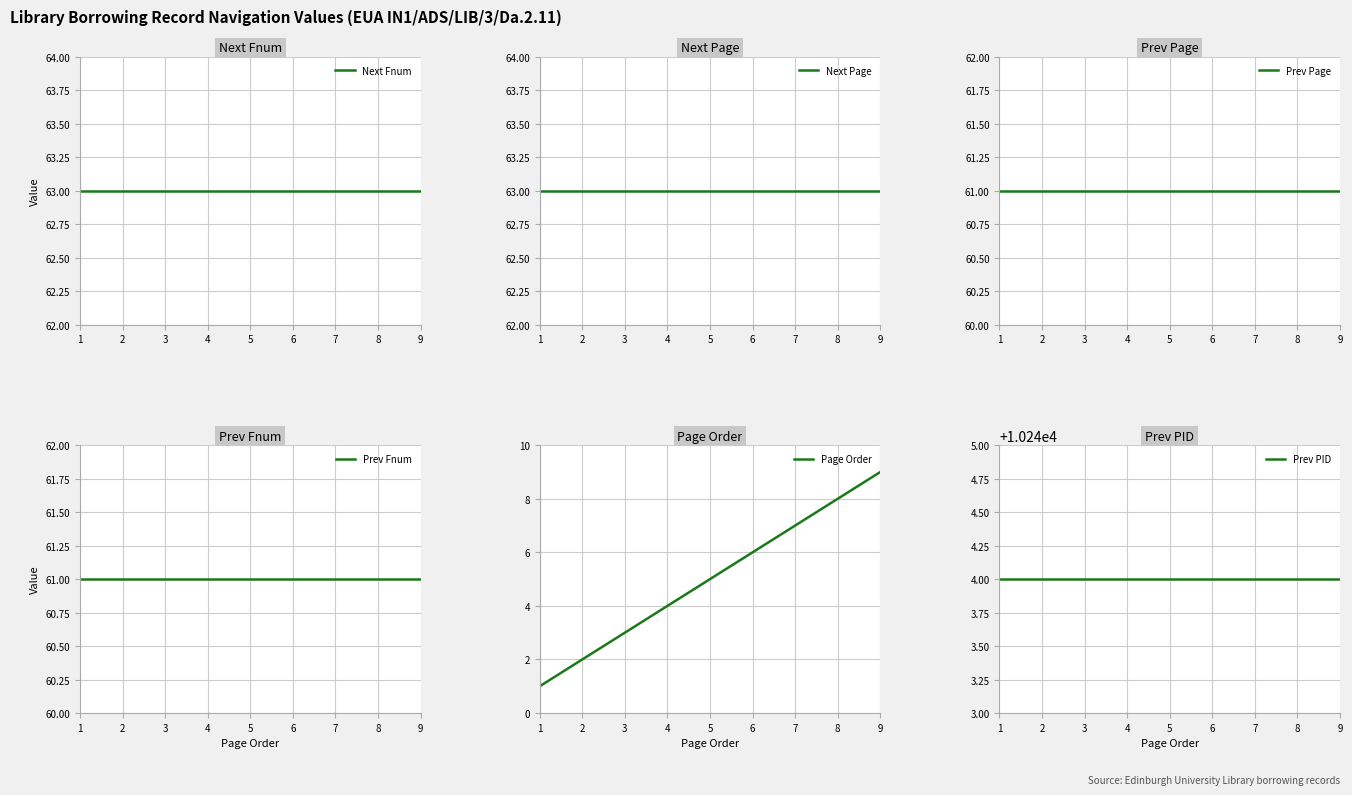

Rank the series by their maximum value, from highest to lowest.

Prev PID, Next Fnum, Next Page, Prev Page, Prev Fnum, Page Order